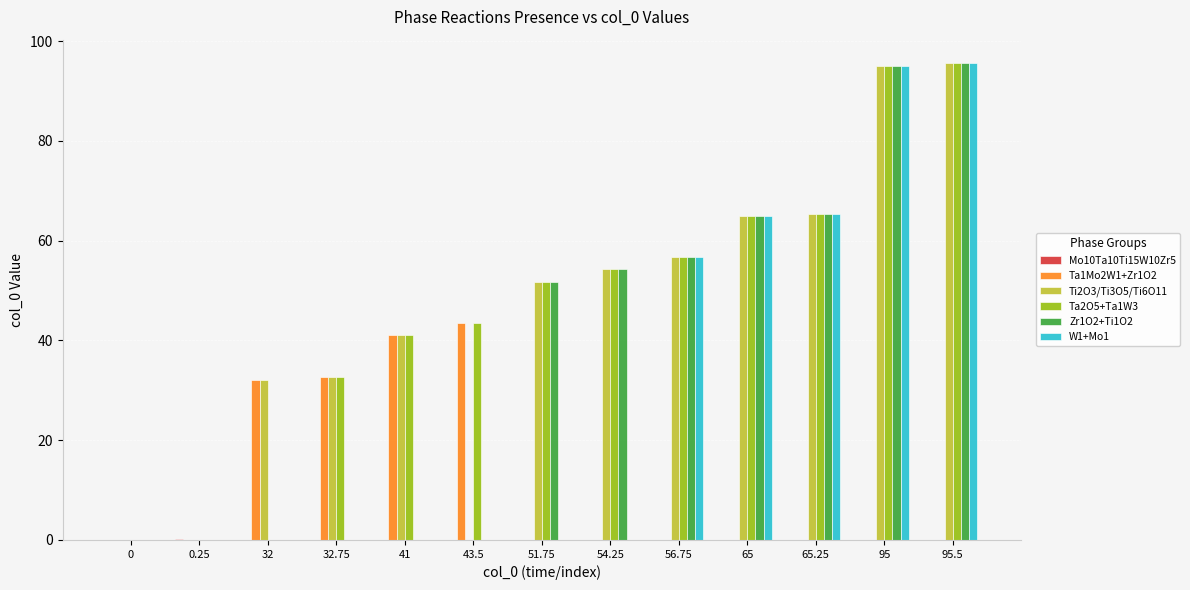

The value of Ti2O3/Ti3O5/Ti6O11 at 0.25 is 0.0. True or false?

True